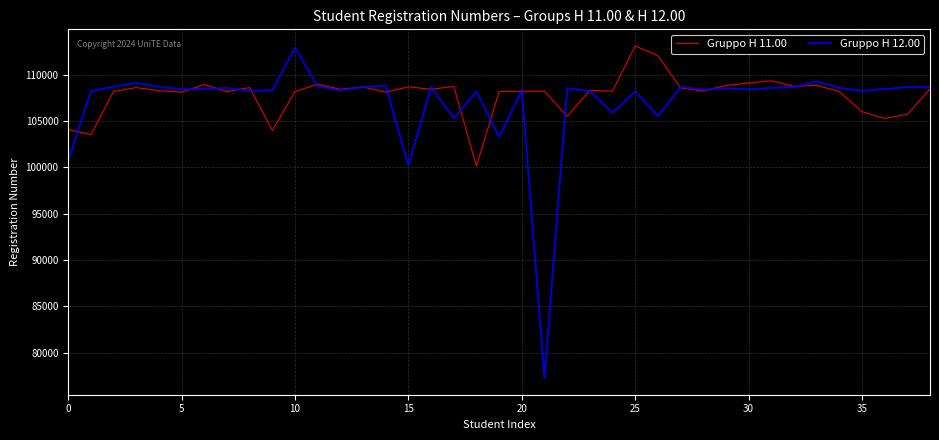

How many lines are shown in the chart?

2